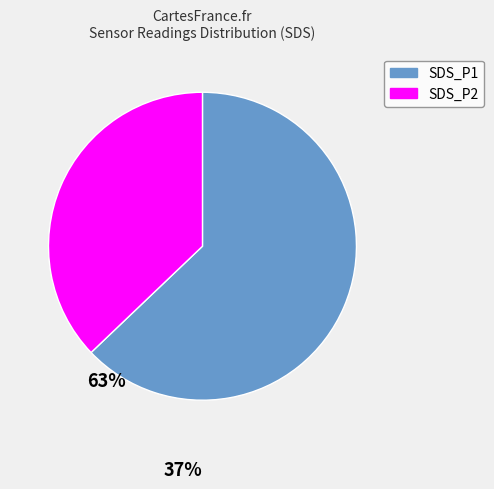

Combined, do SDS_P2 and SDS_P1 account for over 50%?

Yes